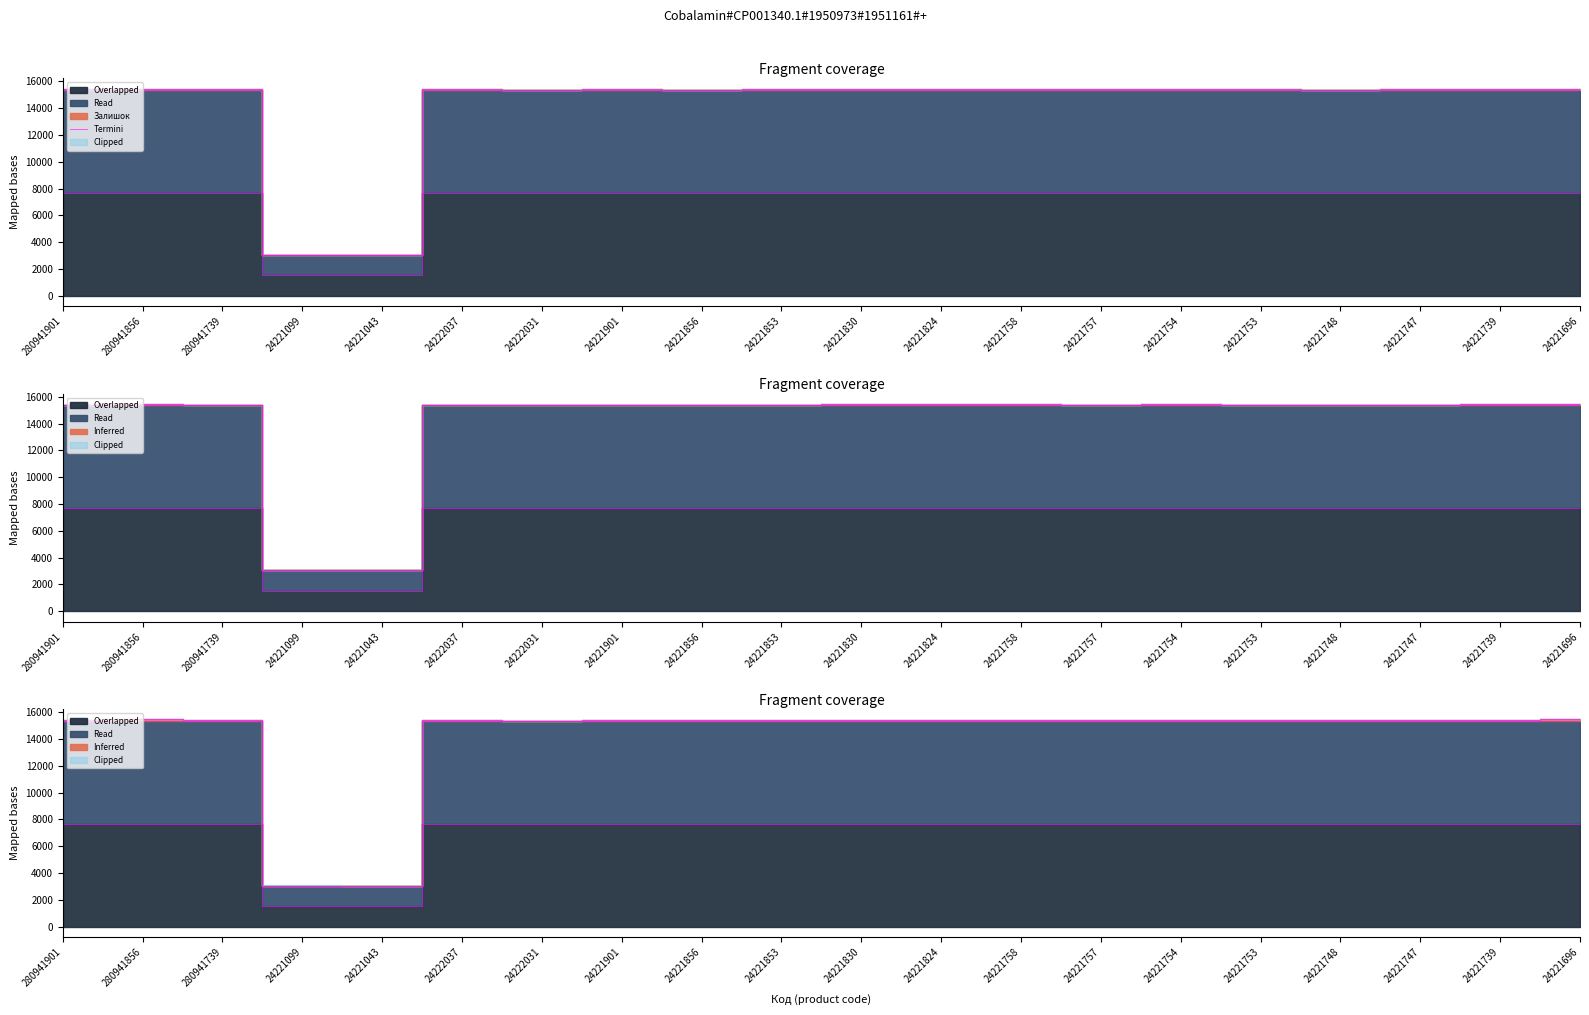

What is the sum of the values at 24221856 and 24222037?

30787.9